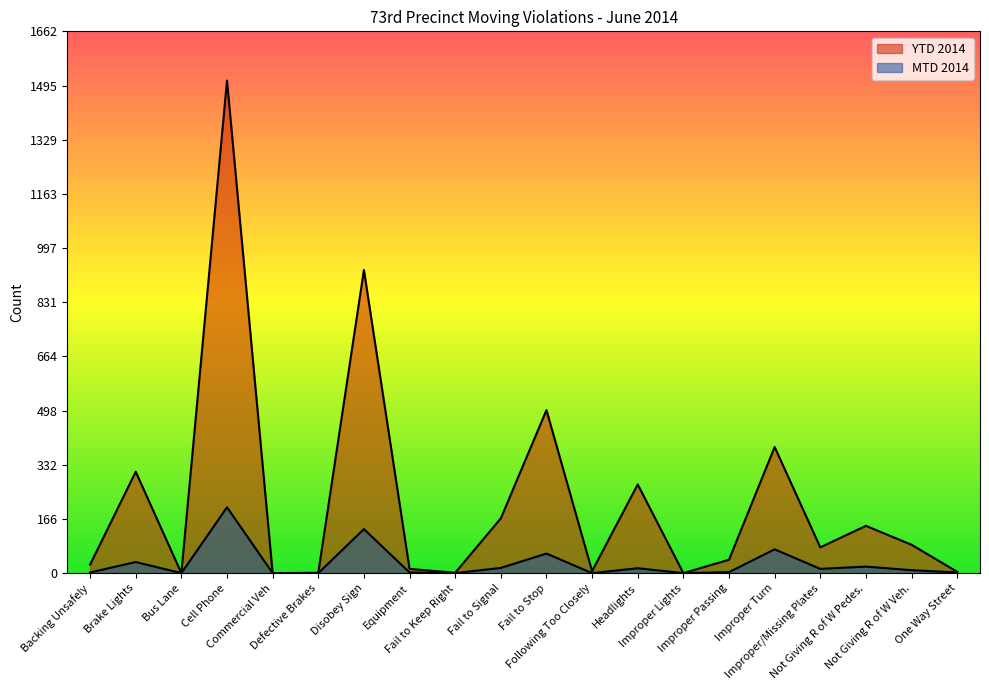

True or false: YTD 2014 has a value of 82 at Headlights.

False